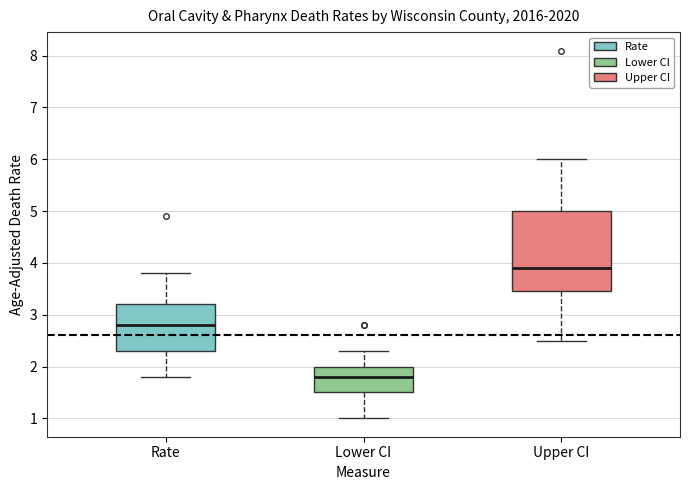

Which box is the tallest, from its lower edge to its upper edge?

Upper CI